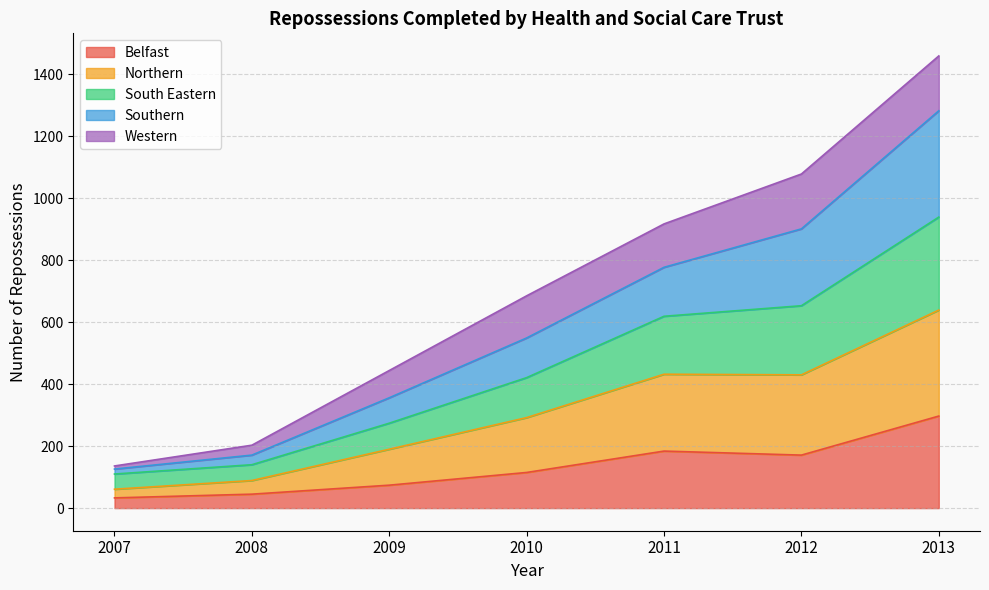

True or false: Belfast has a value of 115 at 2010.

True